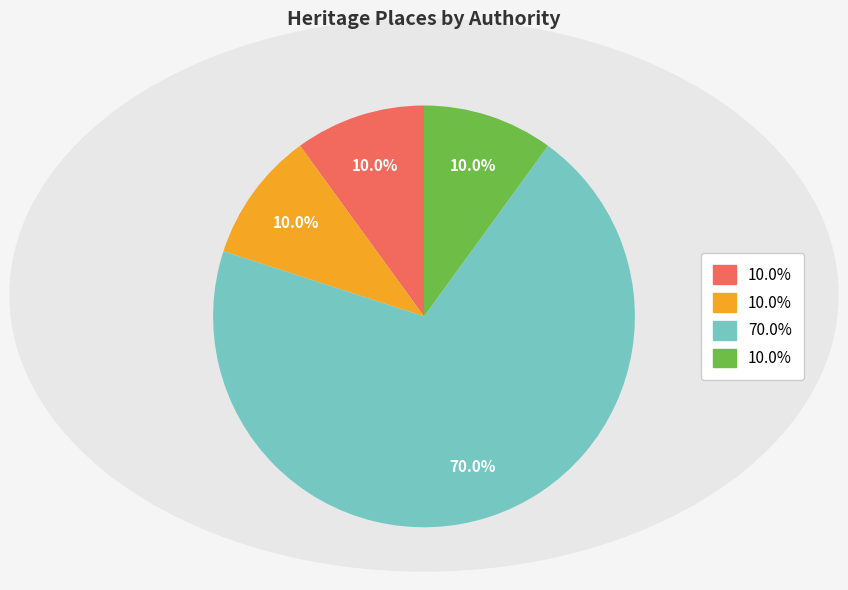

Is there a majority slice in this chart?

Yes